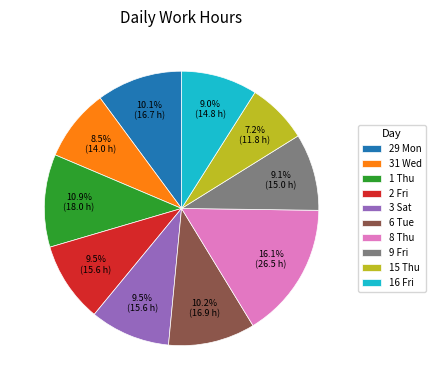

Does 16 Fri account for over 50% of the chart?

No